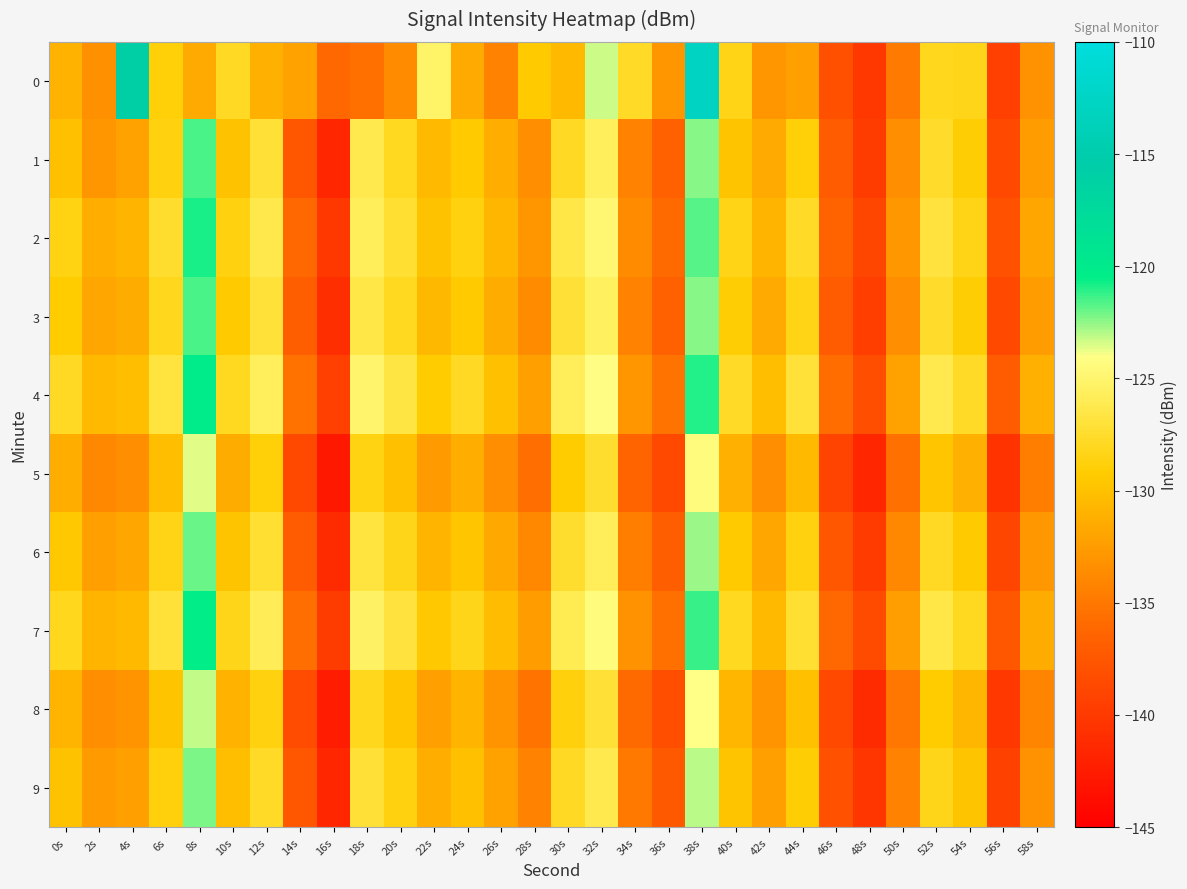

Reading left to right, what are all the values shown in this chart?

0: 0s=-131.0	2s=-133.4	4s=-115.8	6s=-129.0	8s=-131.6	10s=-127.8	12s=-131.2	14s=-132.1	16s=-136.0	18s=-135.5	20s=-133.6	22s=-125.3	24s=-131.5	26s=-134.3	28s=-129.4	30s=-130.5	32s=-123.3	34s=-127.7	36s=-132.9	38s=-112.9	40s=-128.4	42s=-132.9	44s=-132.3	46s=-138.1	48s=-140.2	50s=-134.8	52s=-128.1	54s=-128.2	56s=-139.4	58s=-133.2
1: 0s=-130.1	2s=-132.8	4s=-132.1	6s=-128.6	8s=-121.5	10s=-129.9	12s=-127.1	14s=-137.6	16s=-141.7	18s=-126.3	20s=-128.0	22s=-130.5	24s=-129.3	26s=-131.2	28s=-133.4	30s=-127.8	32s=-125.6	34s=-134.2	36s=-136.7	38s=-122.4	40s=-129.8	42s=-131.5	44s=-128.9	46s=-137.2	48s=-139.8	50s=-133.4	52s=-127.6	54s=-129.1	56s=-138.7	58s=-132.5
2: 0s=-128.5	2s=-131.2	4s=-130.8	6s=-127.4	8s=-120.9	10s=-128.7	12s=-126.3	14s=-136.1	16s=-140.2	18s=-125.8	20s=-127.3	22s=-129.9	24s=-128.6	26s=-130.7	28s=-132.9	30s=-126.5	32s=-124.8	34s=-133.6	36s=-135.9	38s=-121.7	40s=-128.4	42s=-130.8	44s=-127.7	46s=-136.5	48s=-138.9	50s=-132.8	52s=-126.9	54s=-128.4	56s=-137.9	58s=-131.8
3: 0s=-129.2	2s=-131.8	4s=-131.4	6s=-128.1	8s=-121.6	10s=-129.4	12s=-127.0	14s=-136.8	16s=-140.9	18s=-126.5	20s=-128.0	22s=-130.6	24s=-129.3	26s=-131.4	28s=-133.6	30s=-127.2	32s=-125.5	34s=-134.3	36s=-136.6	38s=-122.4	40s=-129.1	42s=-131.5	44s=-128.4	46s=-137.2	48s=-139.6	50s=-133.5	52s=-127.6	54s=-129.1	56s=-138.6	58s=-132.5
4: 0s=-127.8	2s=-130.5	4s=-130.1	6s=-126.7	8s=-120.2	10s=-128.0	12s=-125.6	14s=-135.4	16s=-139.5	18s=-125.1	20s=-126.6	22s=-129.2	24s=-127.9	26s=-130.0	28s=-132.2	30s=-125.8	32s=-124.1	34s=-132.9	36s=-135.2	38s=-121.0	40s=-127.7	42s=-130.1	44s=-127.0	46s=-135.8	48s=-138.2	50s=-132.1	52s=-126.2	54s=-127.7	56s=-137.2	58s=-131.1
5: 0s=-131.2	2s=-133.9	4s=-133.5	6s=-130.1	8s=-123.6	10s=-131.4	12s=-129.0	14s=-138.8	16s=-142.9	18s=-128.5	20s=-130.0	22s=-132.6	24s=-131.3	26s=-133.4	28s=-135.6	30s=-129.2	32s=-127.5	34s=-136.3	36s=-138.6	38s=-124.4	40s=-131.1	42s=-133.5	44s=-130.4	46s=-139.2	48s=-141.6	50s=-135.5	52s=-129.6	54s=-131.1	56s=-140.6	58s=-134.5
6: 0s=-129.5	2s=-132.2	4s=-131.8	6s=-128.4	8s=-121.9	10s=-129.7	12s=-127.3	14s=-137.1	16s=-141.2	18s=-126.8	20s=-128.3	22s=-130.9	24s=-129.6	26s=-131.7	28s=-133.9	30s=-127.5	32s=-125.8	34s=-134.6	36s=-136.9	38s=-122.7	40s=-129.4	42s=-131.8	44s=-128.7	46s=-137.5	48s=-139.9	50s=-133.8	52s=-127.9	54s=-129.4	56s=-138.9	58s=-132.8
7: 0s=-128.1	2s=-130.8	4s=-130.4	6s=-127.0	8s=-120.5	10s=-128.3	12s=-125.9	14s=-135.7	16s=-139.8	18s=-125.4	20s=-126.9	22s=-129.5	24s=-128.2	26s=-130.3	28s=-132.5	30s=-126.1	32s=-124.4	34s=-133.2	36s=-135.5	38s=-121.3	40s=-128.0	42s=-130.4	44s=-127.3	46s=-136.1	48s=-138.5	50s=-132.4	52s=-126.5	54s=-128.0	56s=-137.5	58s=-131.4
8: 0s=-130.8	2s=-133.5	4s=-133.1	6s=-129.7	8s=-123.2	10s=-131.0	12s=-128.6	14s=-138.4	16s=-142.5	18s=-128.1	20s=-129.6	22s=-132.2	24s=-130.9	26s=-133.0	28s=-135.2	30s=-128.8	32s=-127.1	34s=-135.9	36s=-138.2	38s=-124.0	40s=-130.7	42s=-133.1	44s=-130.0	46s=-138.8	48s=-141.2	50s=-135.1	52s=-129.2	54s=-130.7	56s=-140.2	58s=-134.1
9: 0s=-129.9	2s=-132.6	4s=-132.2	6s=-128.8	8s=-122.3	10s=-130.1	12s=-127.7	14s=-137.5	16s=-141.6	18s=-127.2	20s=-128.7	22s=-131.3	24s=-130.0	26s=-132.1	28s=-134.3	30s=-127.9	32s=-126.2	34s=-135.0	36s=-137.3	38s=-123.1	40s=-129.8	42s=-132.2	44s=-129.1	46s=-137.9	48s=-140.3	50s=-134.2	52s=-128.3	54s=-129.8	56s=-139.3	58s=-133.2